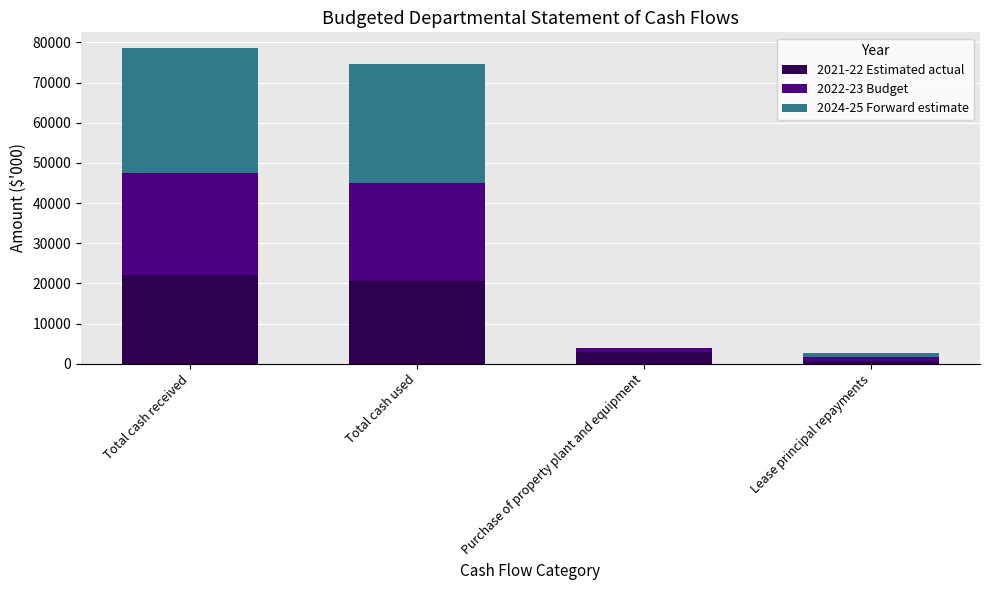

Reading left to right, what are the values for 2021-22 Estimated actual?

Total cash received=22041	Total cash used=20559	Purchase of property plant and equipment=2900	Lease principal repayments=787